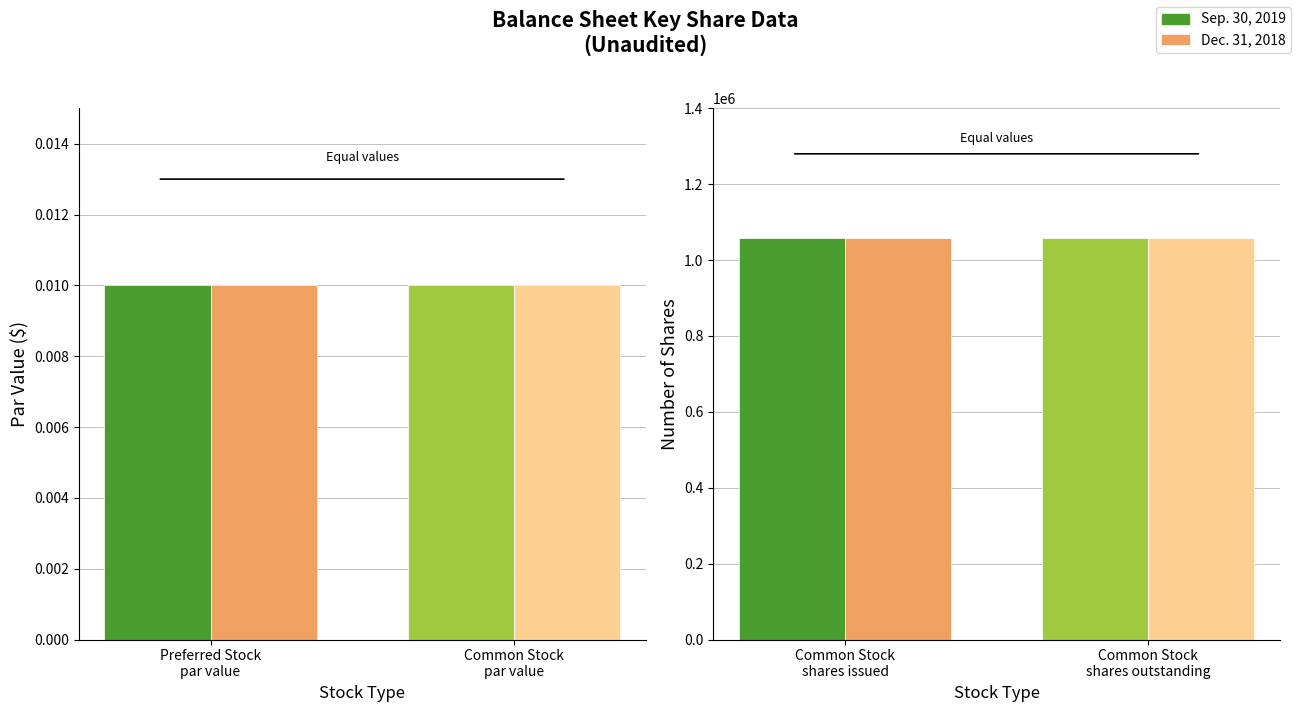

Which series has the largest range (max minus min)?

Sep. 30, 2019